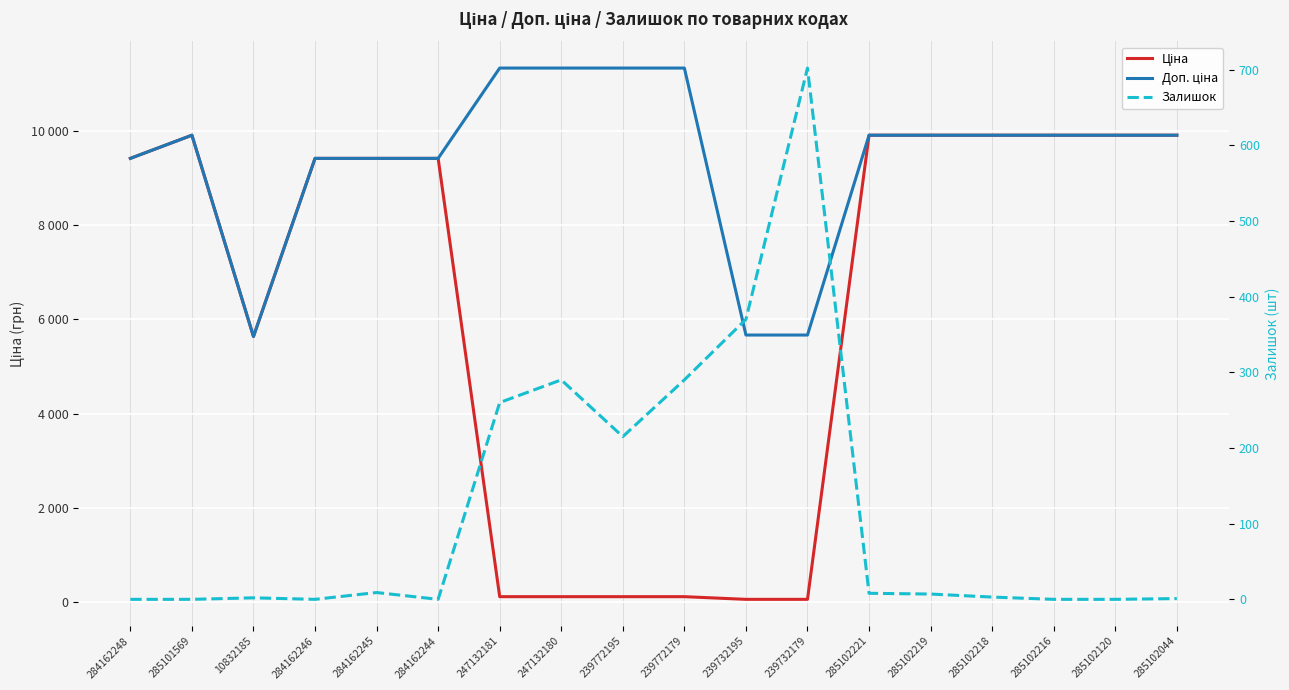

True or false: Залишок and Доп. ціна cross at least once.

False